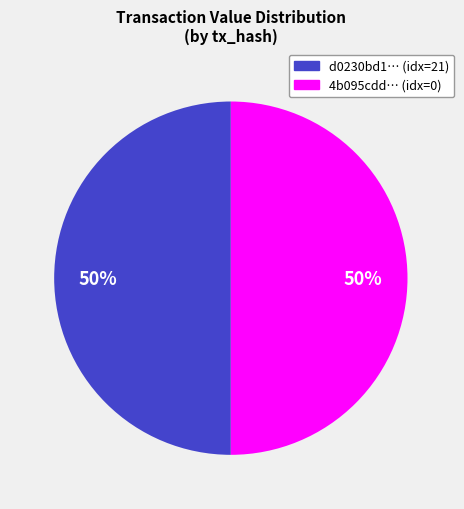

To the nearest percent, what is the average slice percentage?

50%